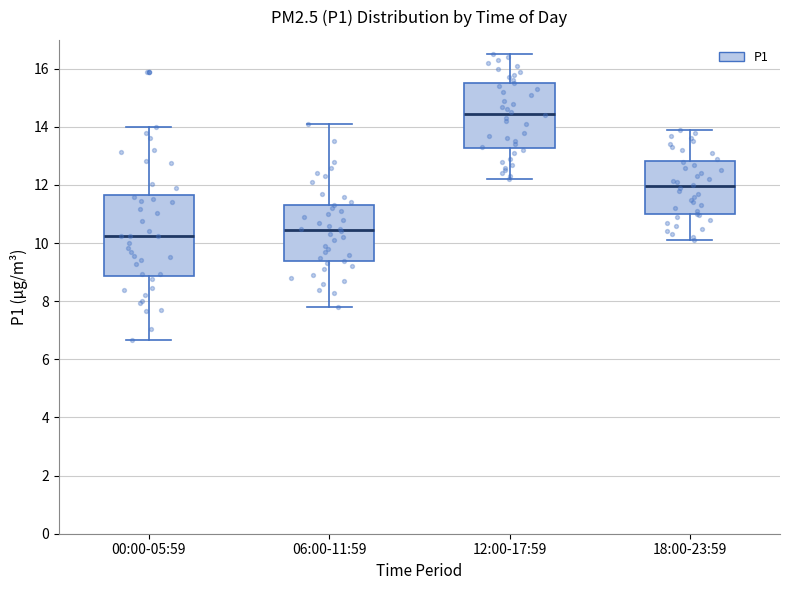

Reading left to right, read every box against the y-axis: the position of its median line, the range the box covers, and the ends of its whiskers. The values are not printed on the chart, so give them approximately, as read against the axis.

00:00-05:59: median 10.2, box 8.8 to 11.6, whiskers 6.6 to 14.0
06:00-11:59: median 10.4, box 9.4 to 11.4, whiskers 7.8 to 14.2
12:00-17:59: median 14.4, box 13.2 to 15.6, whiskers 12.2 to 16.6
18:00-23:59: median 12.0, box 11.0 to 12.8, whiskers 10.2 to 14.0